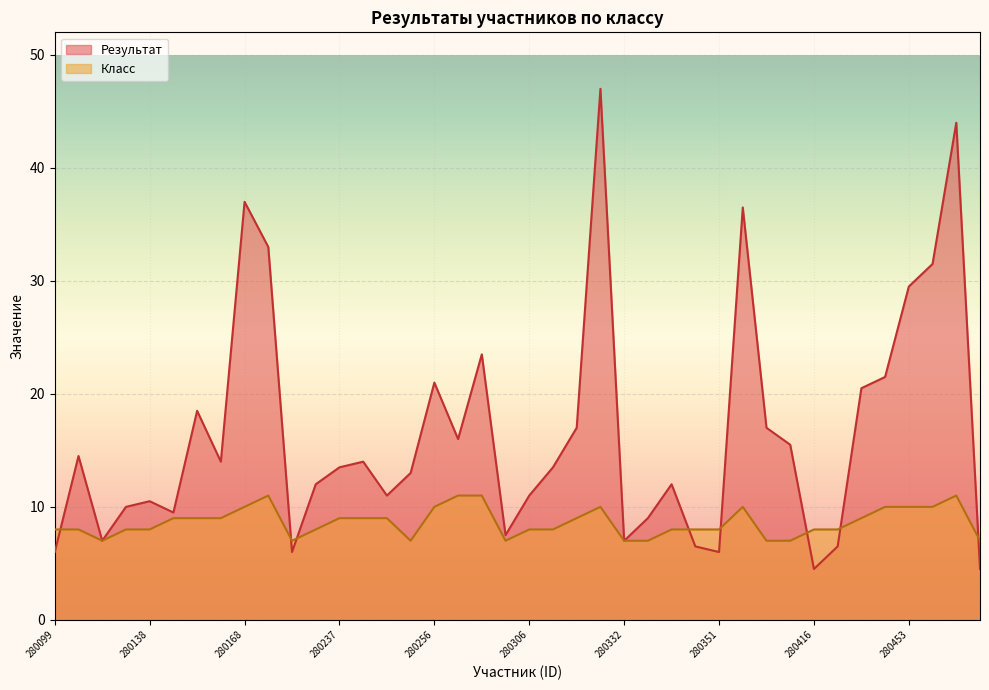

How many values in the Класс series exceed 8?

19